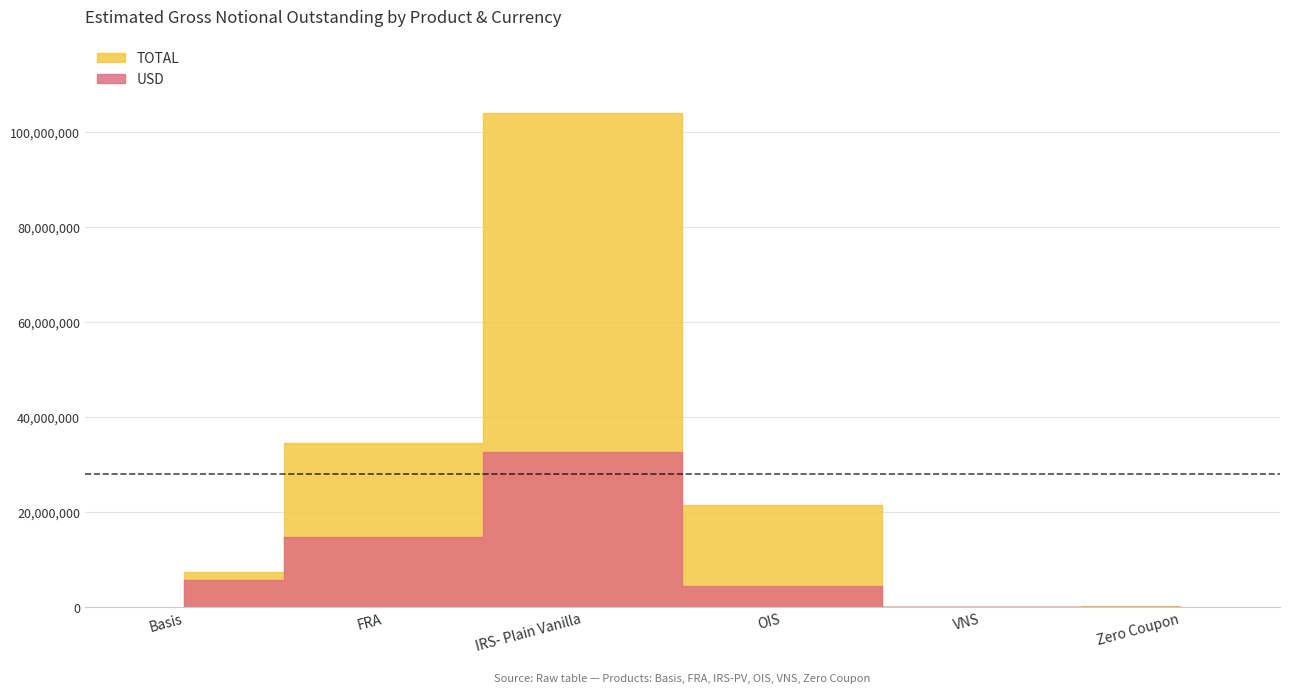

What is the sum of all USD values?

57689817